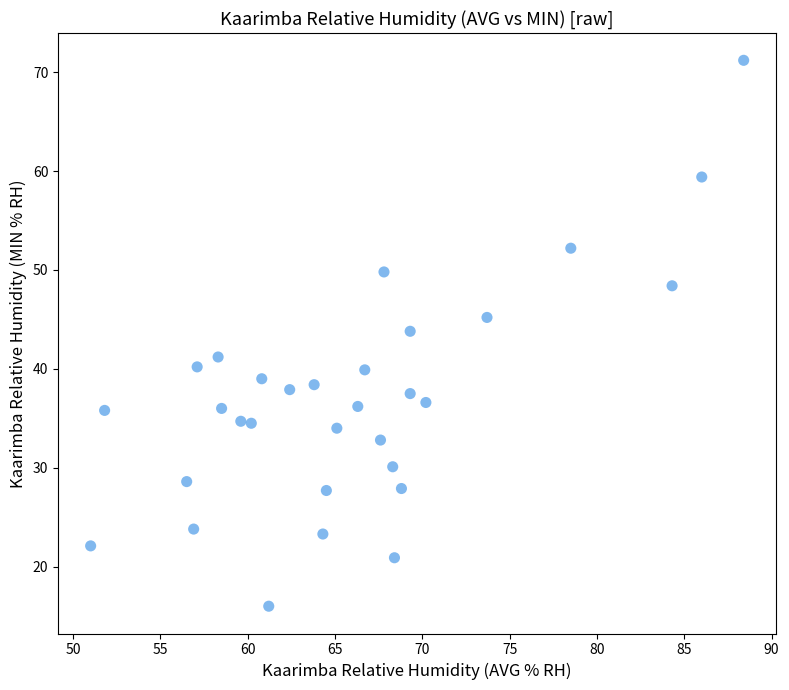

What Y value in the scatter plot is closest to 43?

43.8